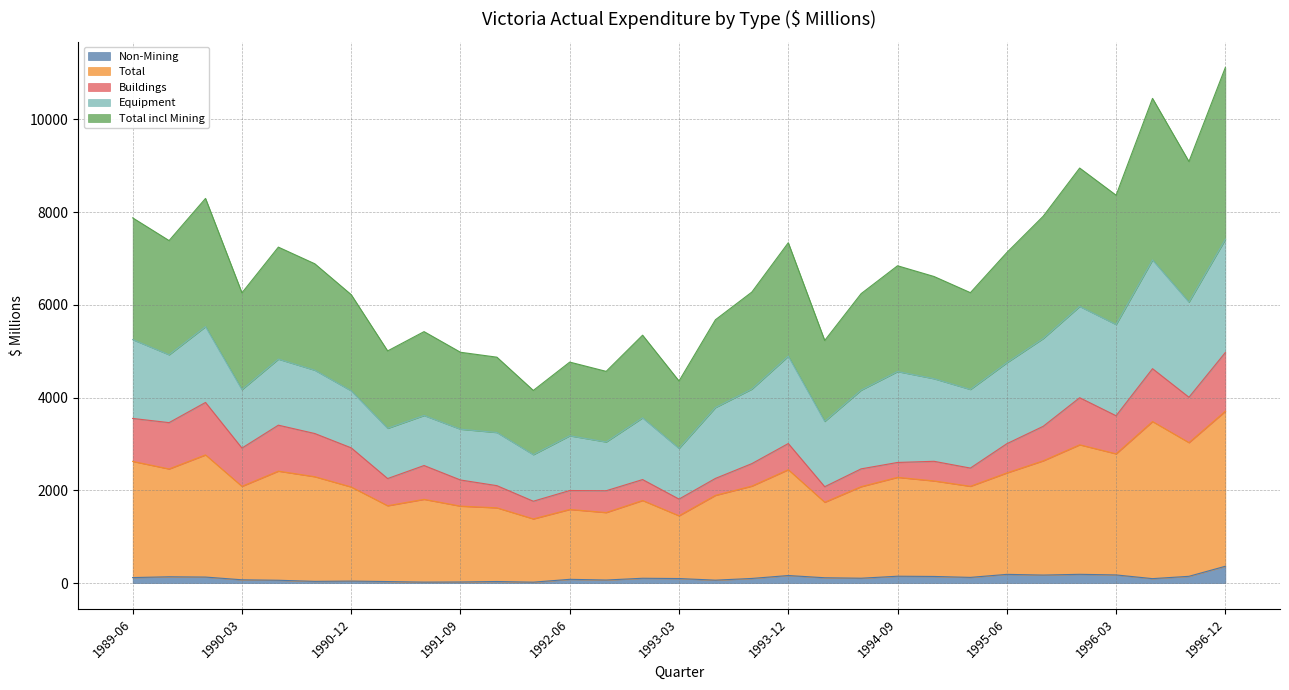

What is the highest value of the Non-Mining series?

364